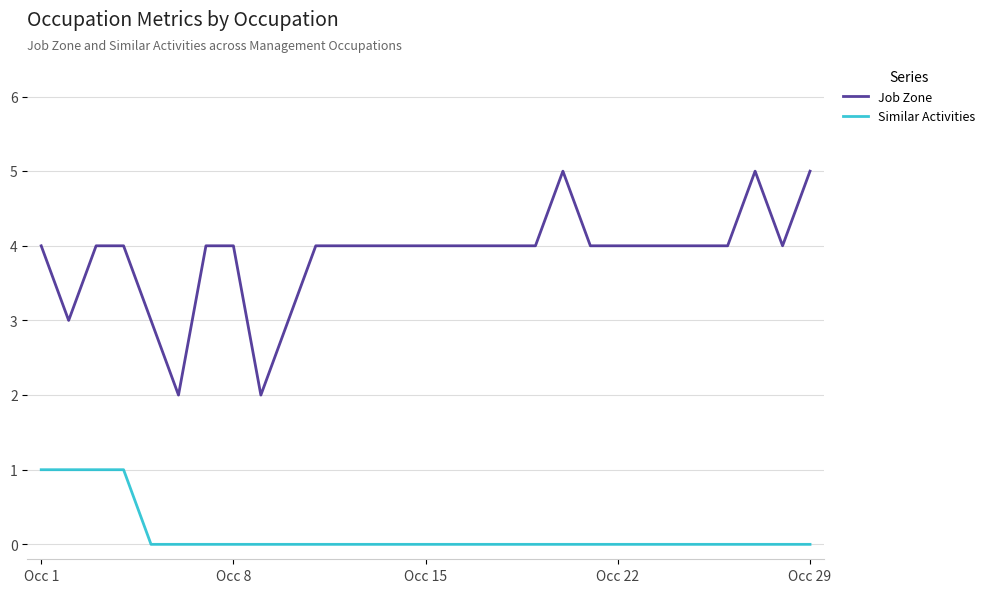

What is the maximum value for Similar Activities?

1